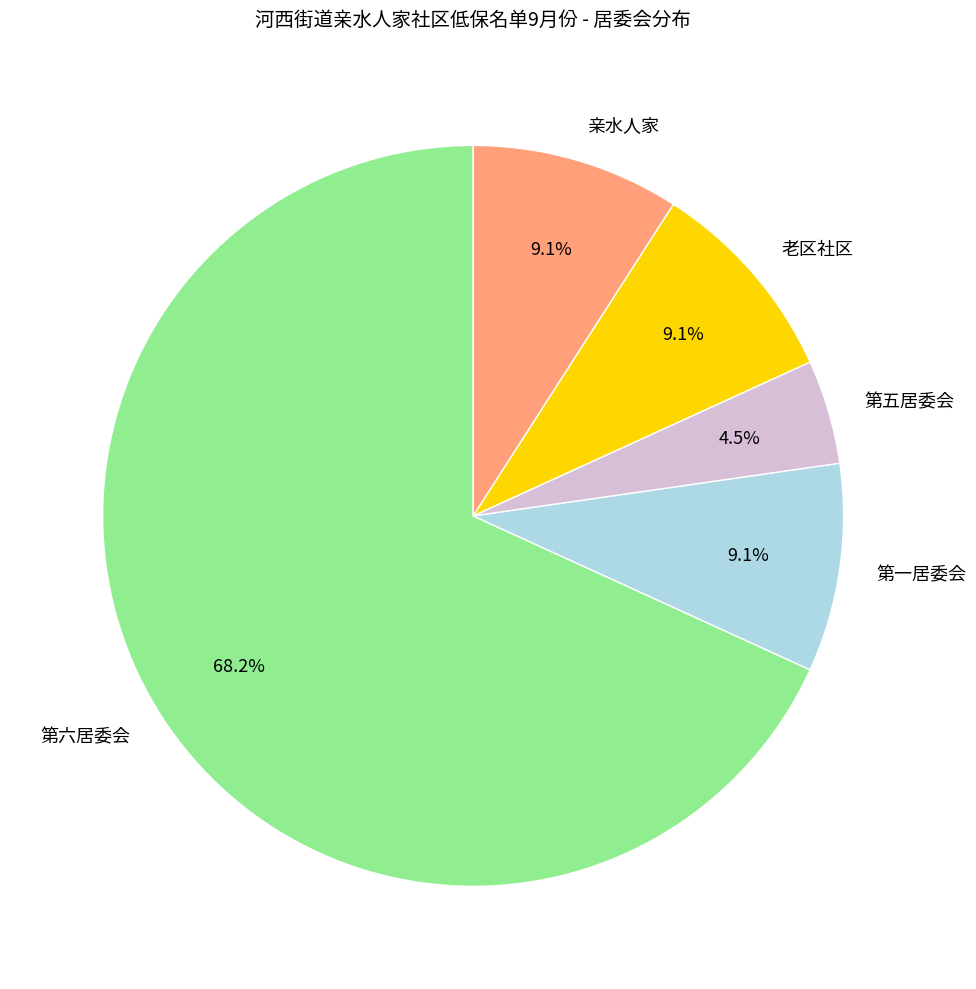

The 亲水人家 slice represents 9% of the pie. True or false?

True